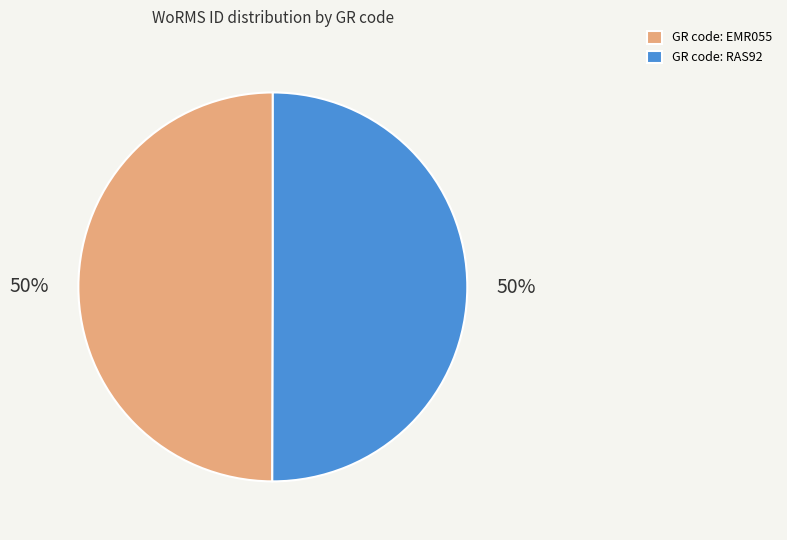

To the nearest percent, what portion does GR code: EMR055 represent?

50%